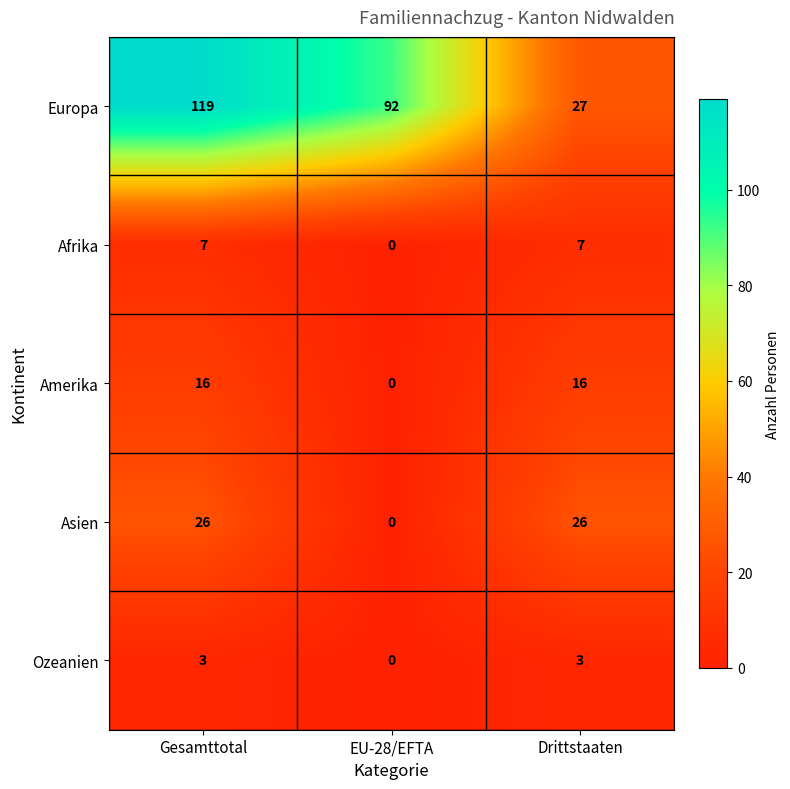

What is the maximum value shown in the chart?

119